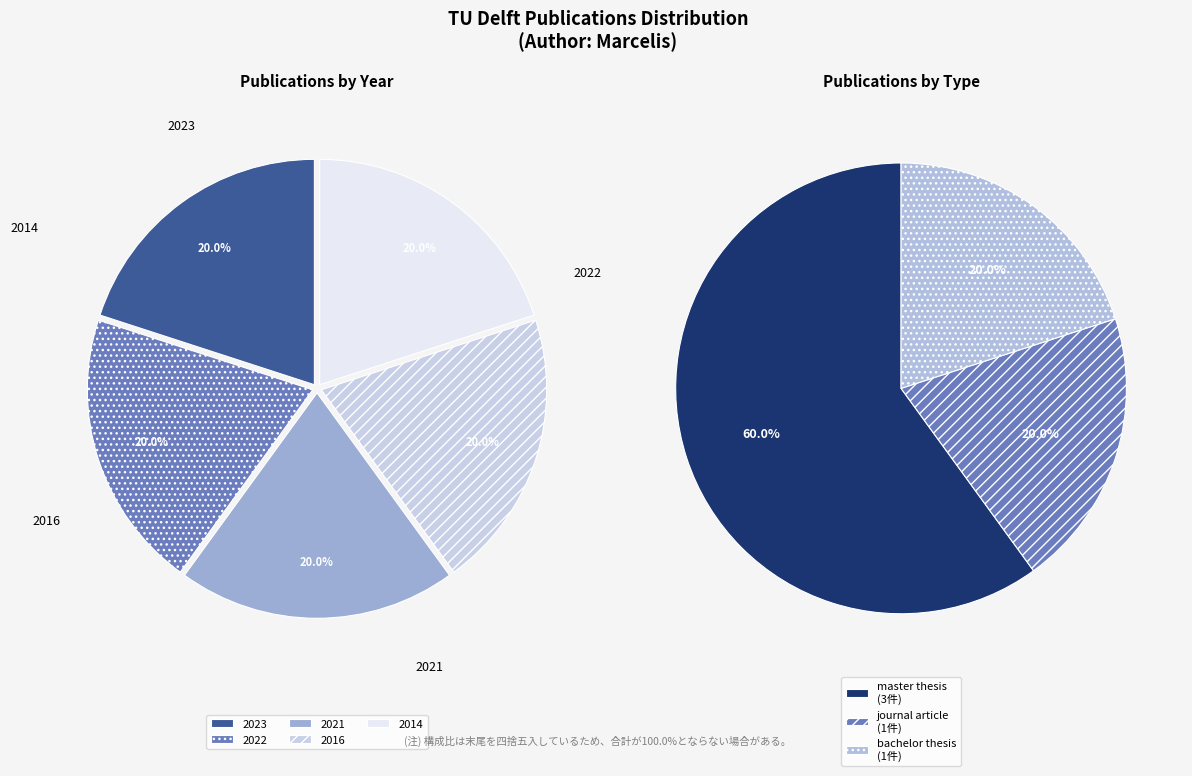

Is it true that journal article
2022 is 26% of the pie?

False